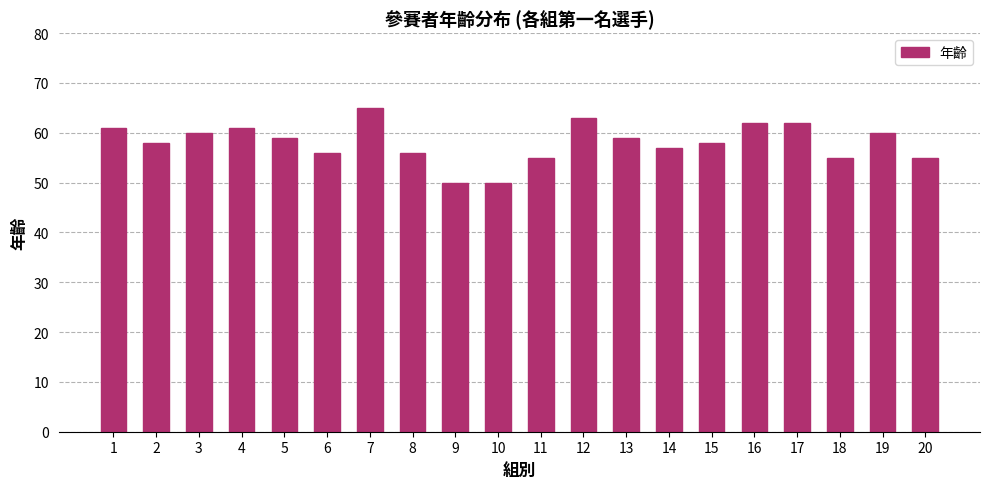

True or false: the data shows 88 at 9.

False